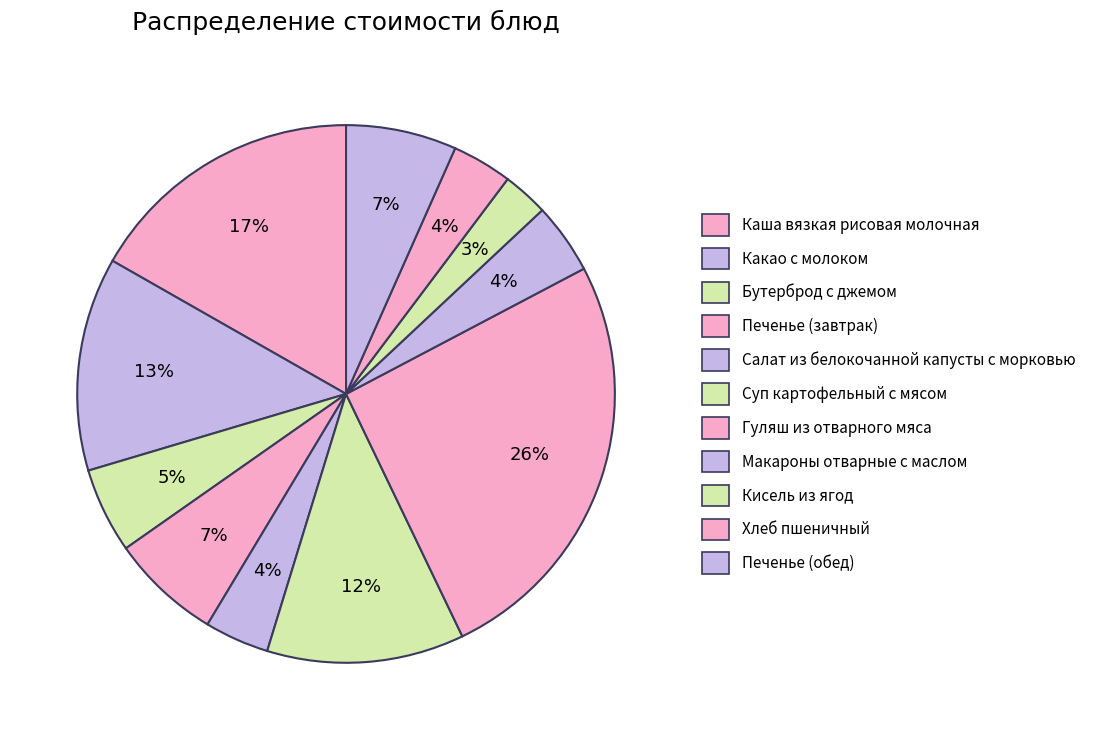

What is the change in value from Бутерброд с джемом to Суп картофельный с мясом?

+7.1